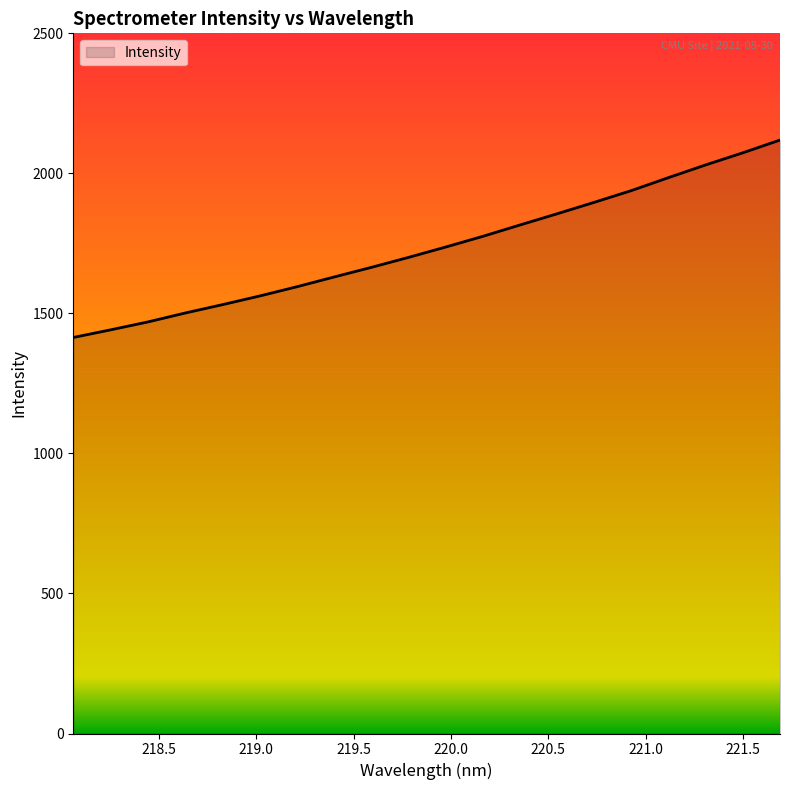

What is the difference between the maximum and minimum values?

704.9